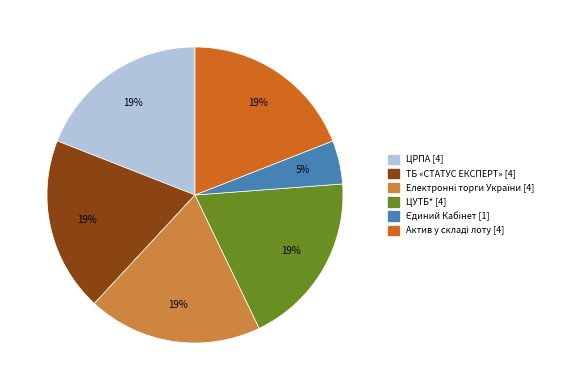

The ЦУТБ* slice represents 19% of the pie. True or false?

True